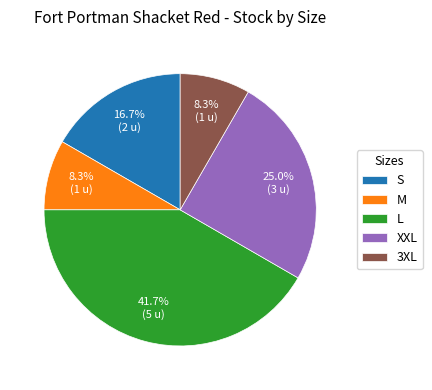

To the nearest percent, what is the difference between the largest and smallest slice percentages?

33%